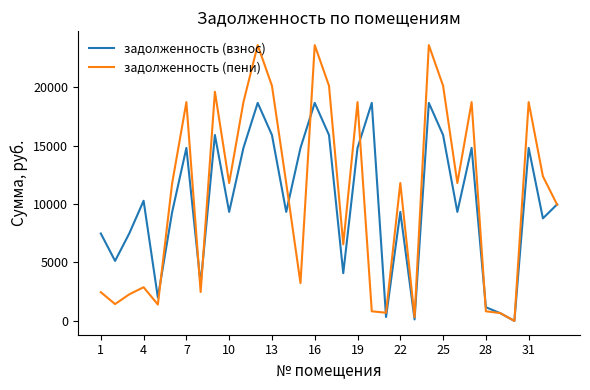

List the series in order of their peak value, highest first.

задолженность (пени), задолженность (взнос)